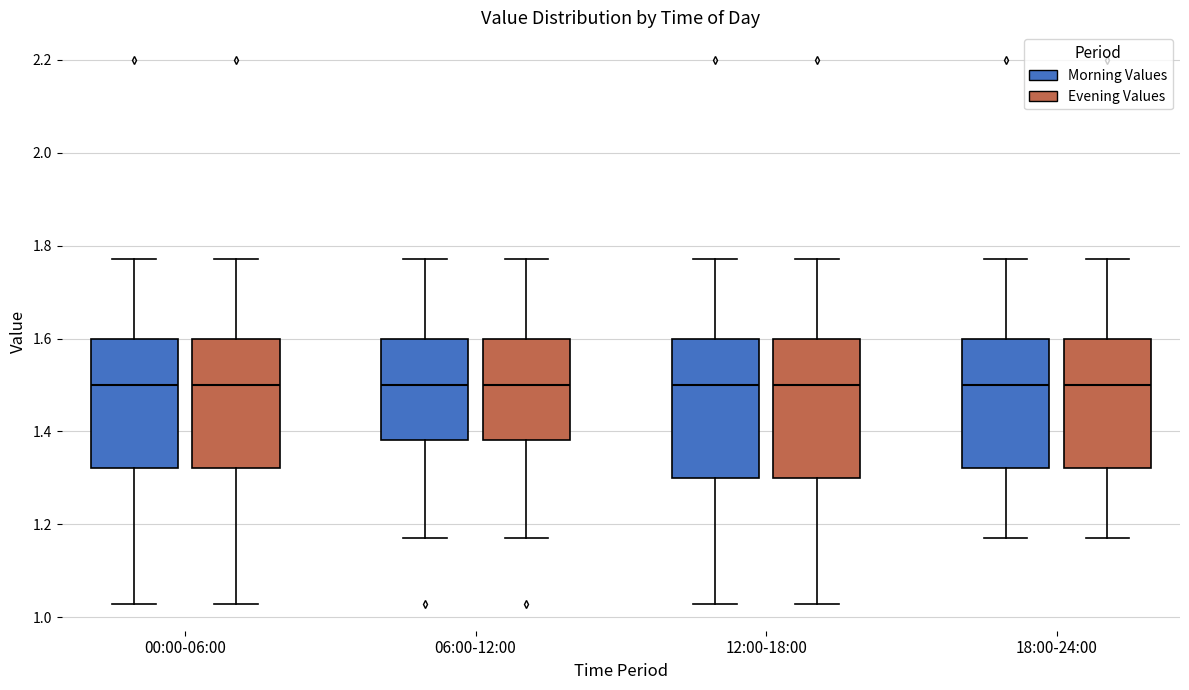

Where does the lower whisker of the box for 06:00-12:00 (Morning Values) end on the y-axis? The values are not printed on the chart, so give them approximately, as read against the axis.

1.18